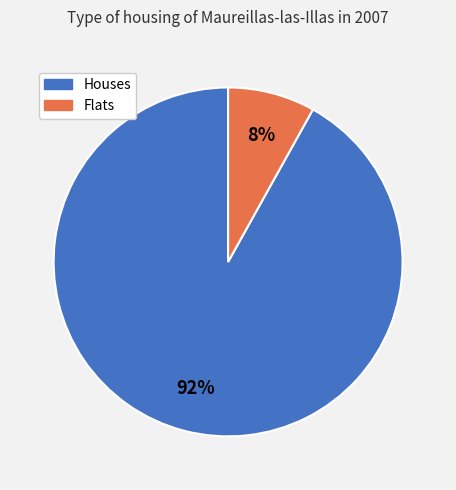

Is there a majority slice in this chart?

Yes